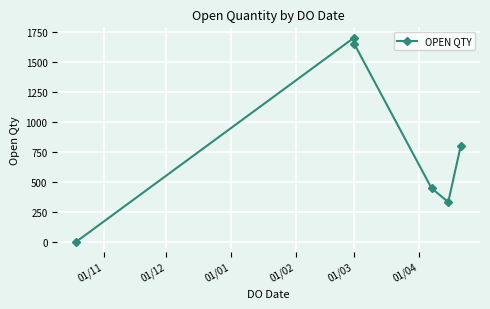

What is the maximum value shown in the chart?

1700